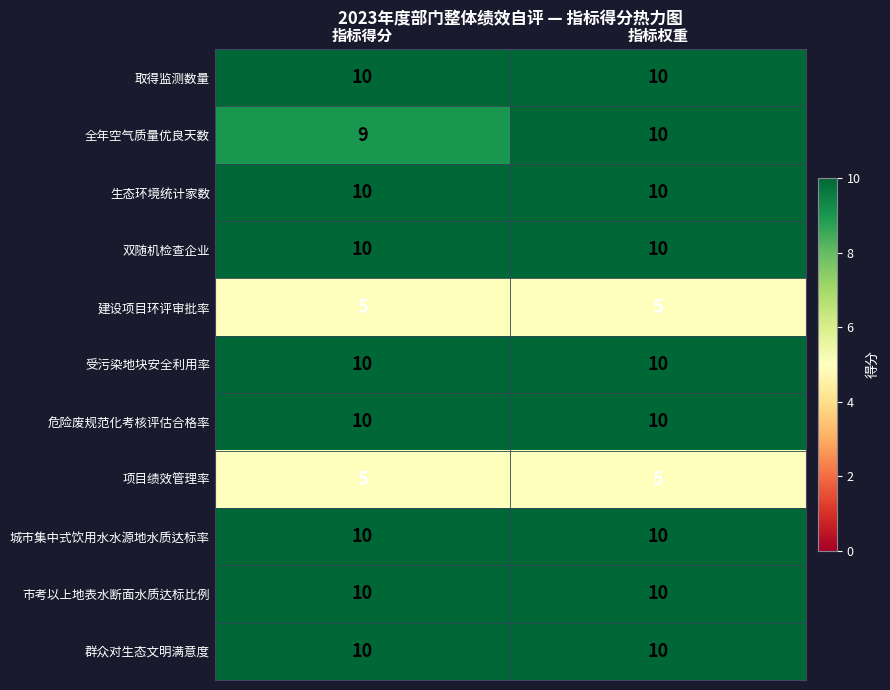

What is the maximum value for 群众对生态文明满意度?

10